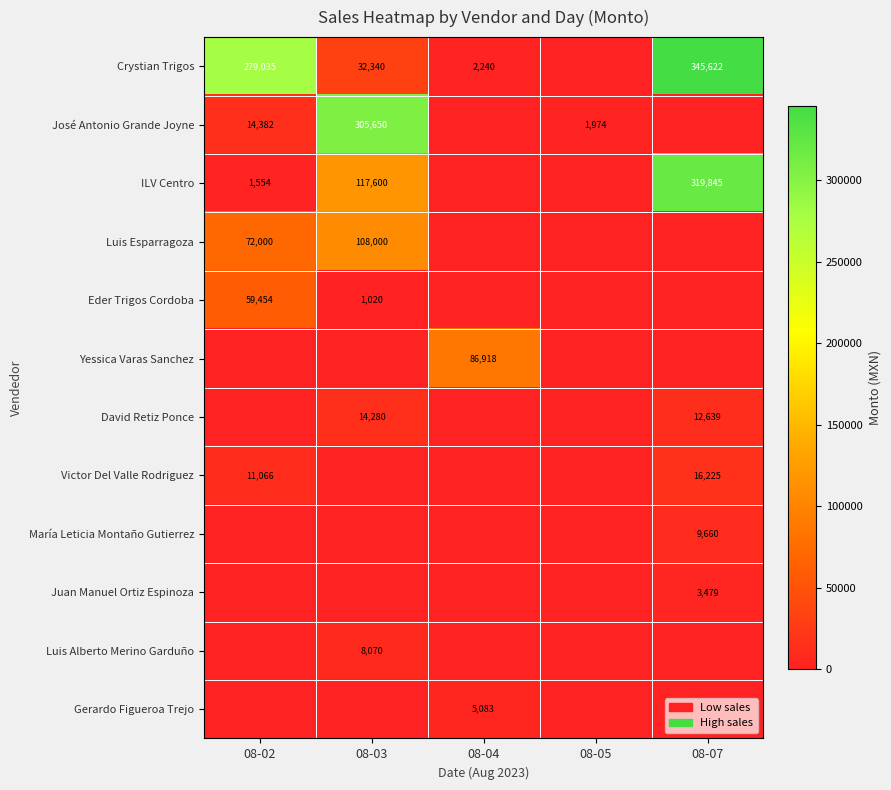

The Crystian Trigos series shows 279035 at 08-02. True or false?

True